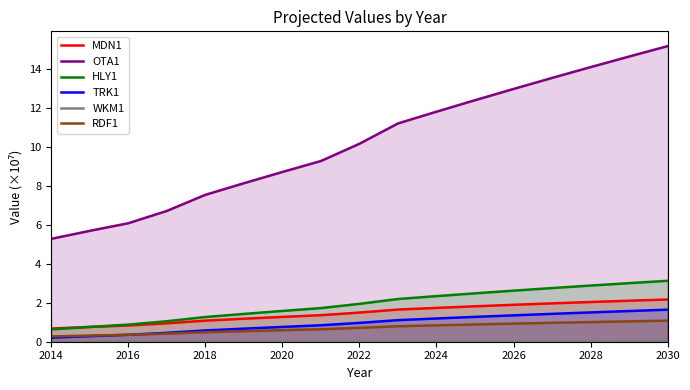

How many distinct data groups are displayed?

6